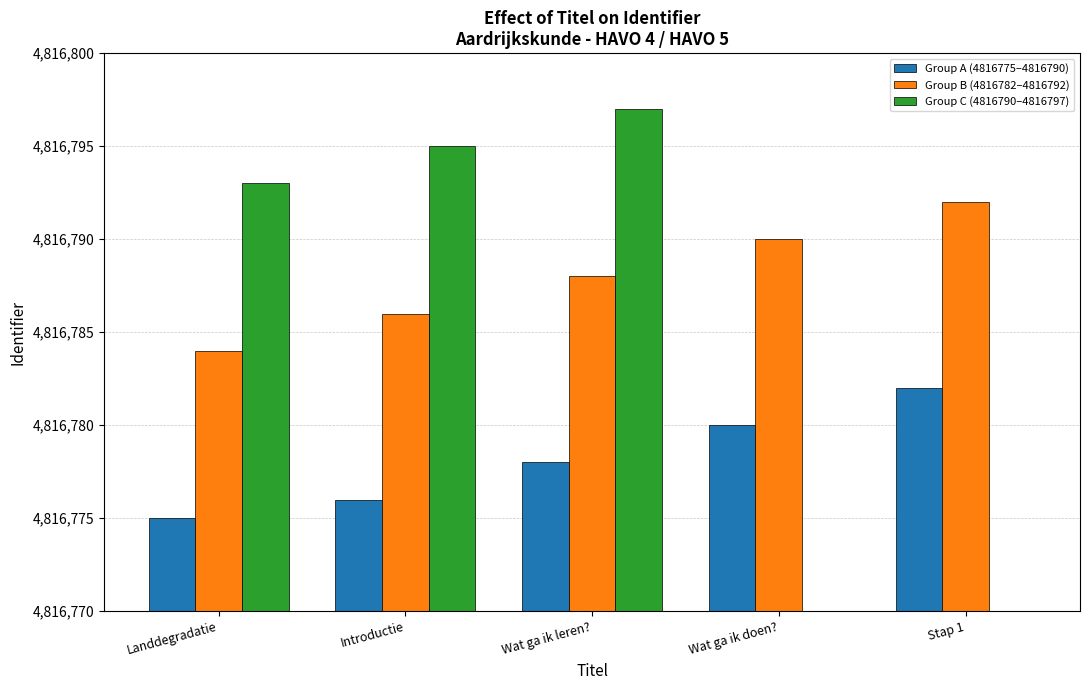

List the series in order of their peak value, lowest first.

Group A (4816775–4816790), Group B (4816782–4816792), Group C (4816790–4816797)